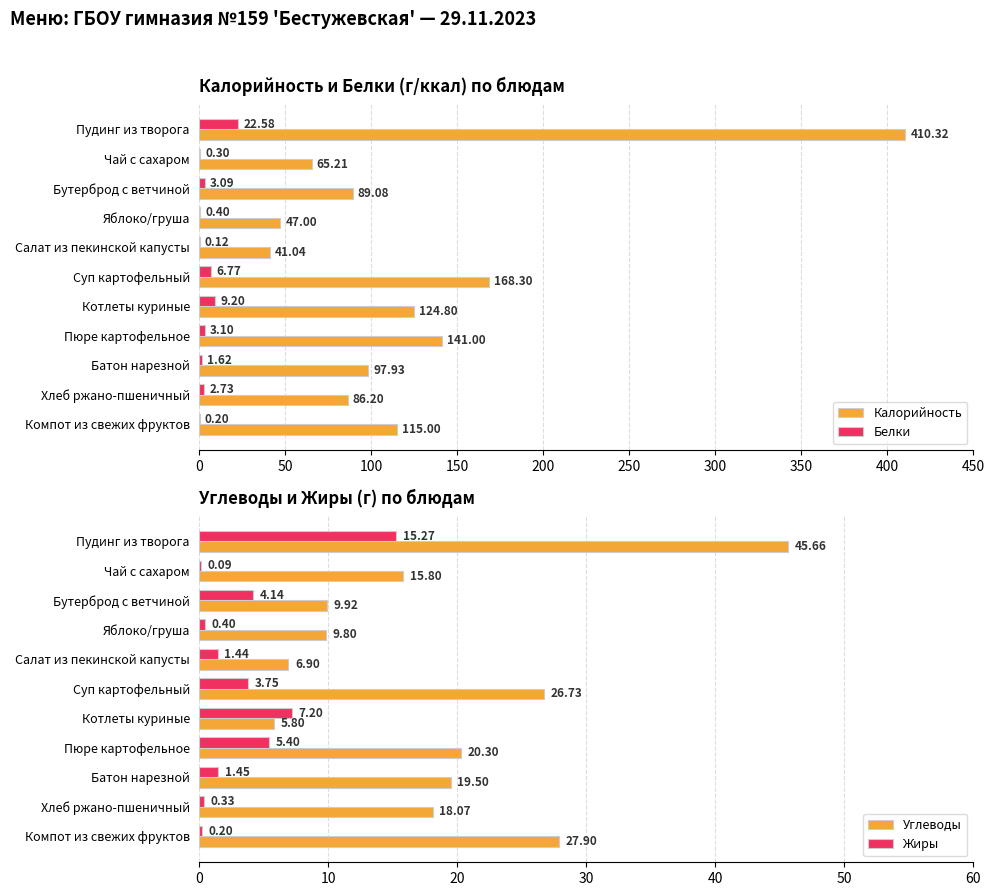

What is the difference between the second highest and second lowest values in the Жиры series?

7.0